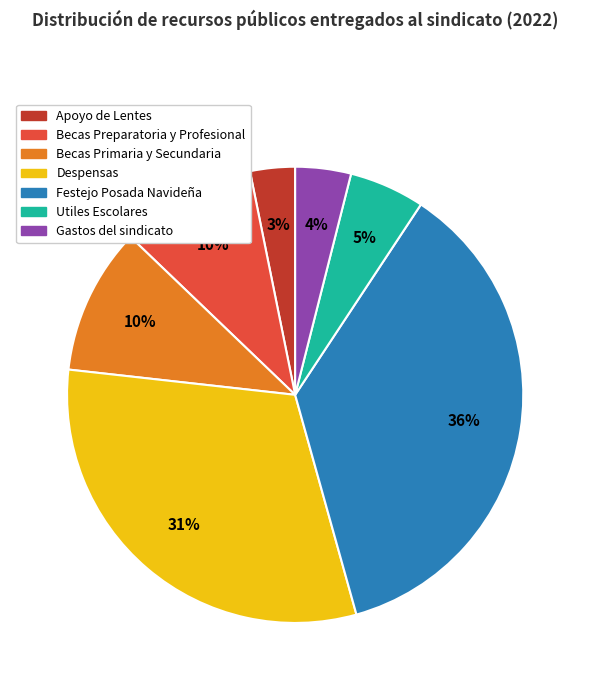

Count the number of slices in the pie.

7